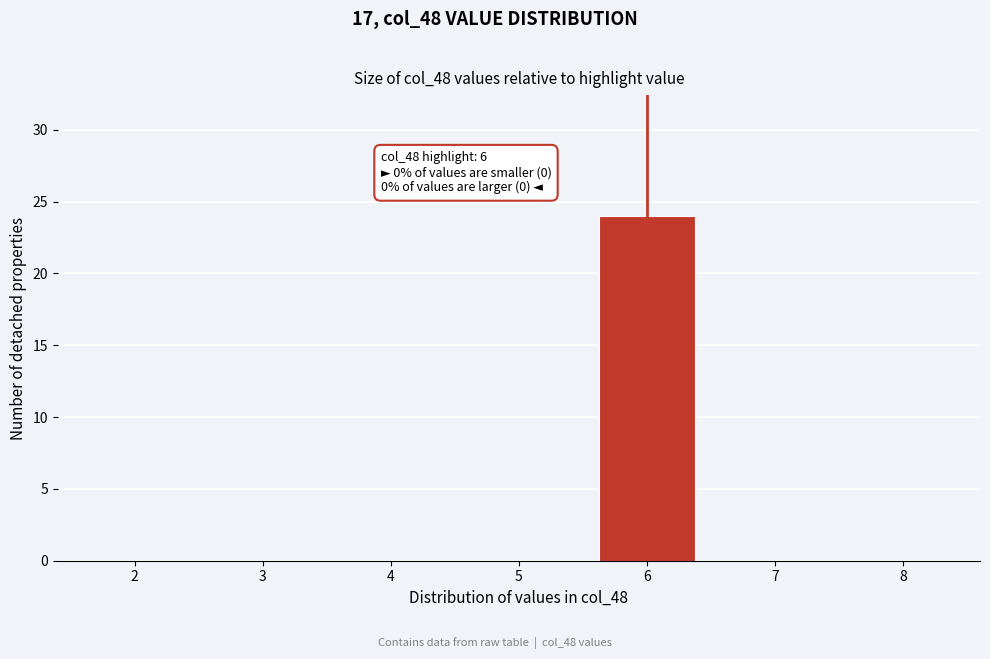

Reading left to right, list all the values displayed in this chart.

2=0	3=0	4=0	5=0	6=24	7=0	8=0